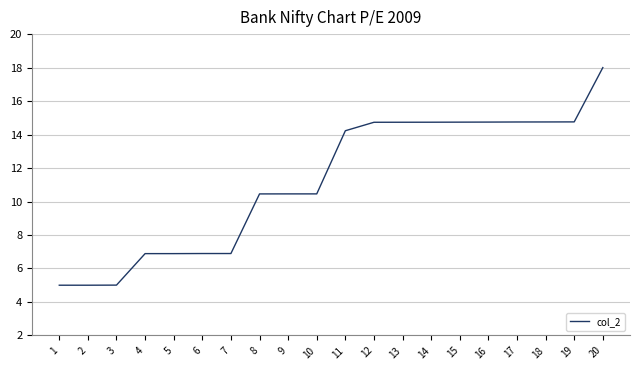

Is it true that the value at 4 is 3.9?

False